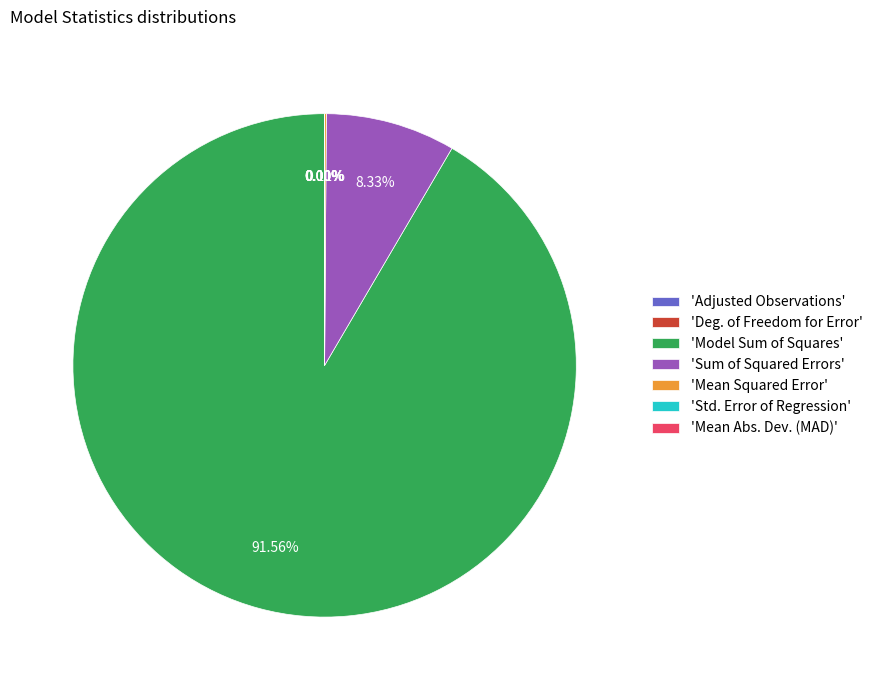

Which has a higher value, Model Sum of Squares or Deg. of Freedom for Error?

Model Sum of Squares